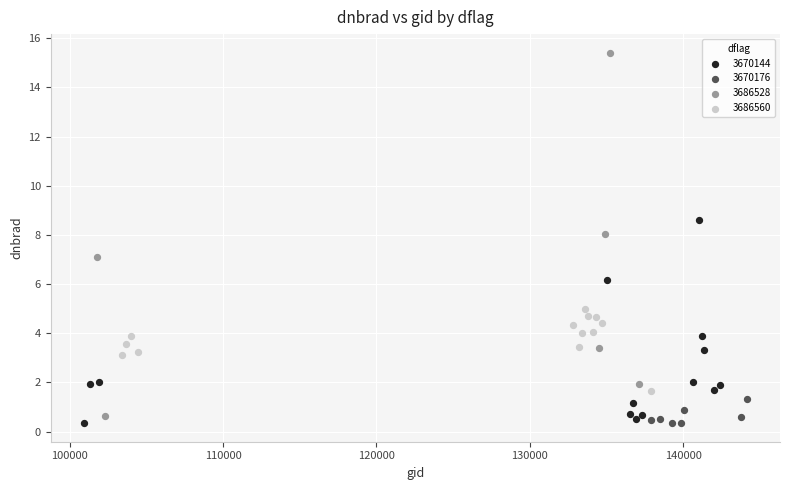

Which series contains the highest Y value?

3686528